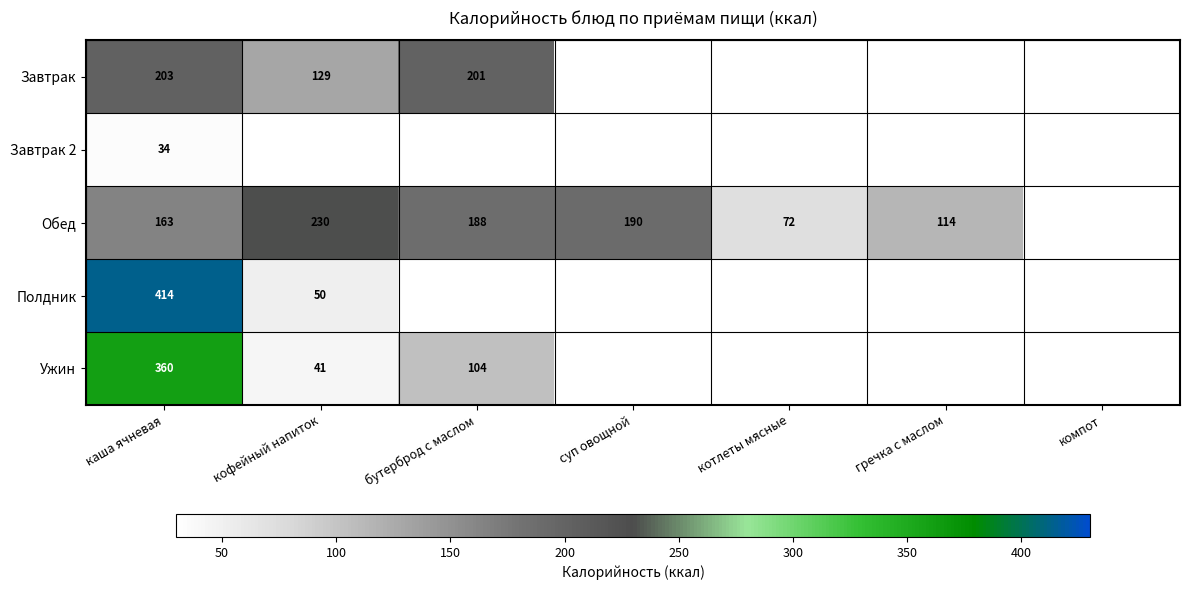

The value of Ужин at бутерброд с маслом is 150.2. True or false?

False